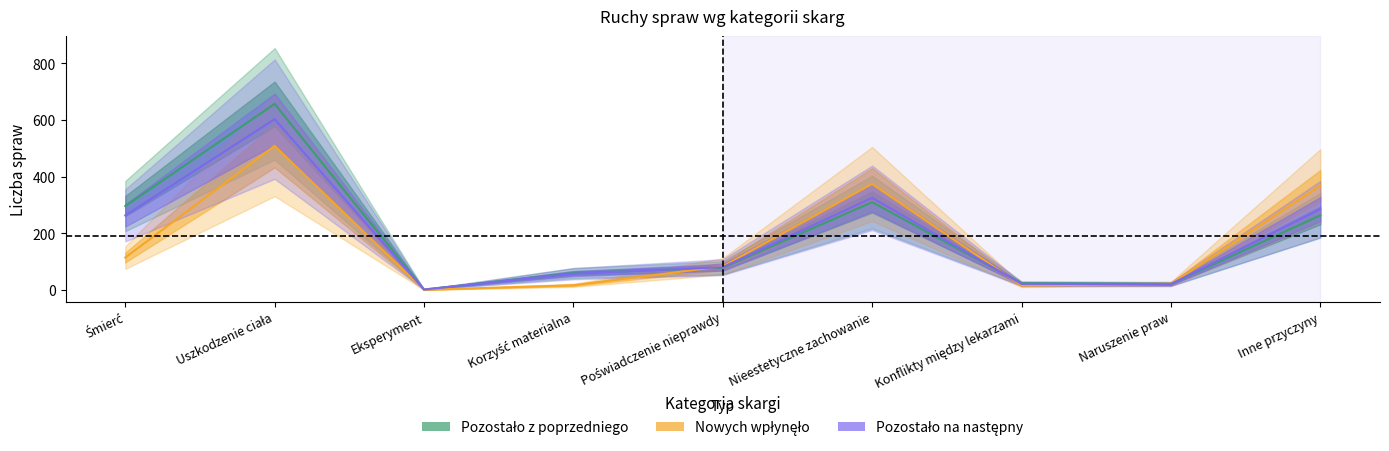

Where does the Pozostało z poprzedniego series first go above 78?

Śmierć